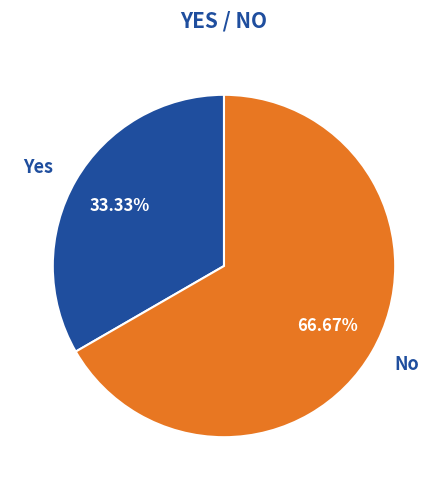

Which category has the smallest portion of the pie?

Yes